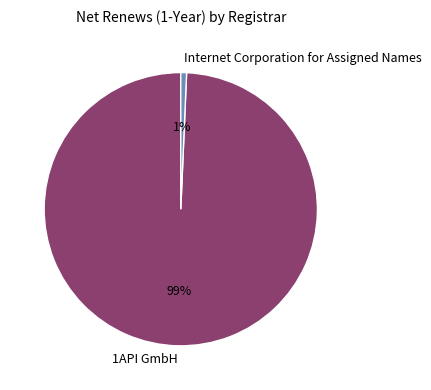

Between 1API GmbH and Internet Corporation for Assigned Names, which is larger?

1API GmbH